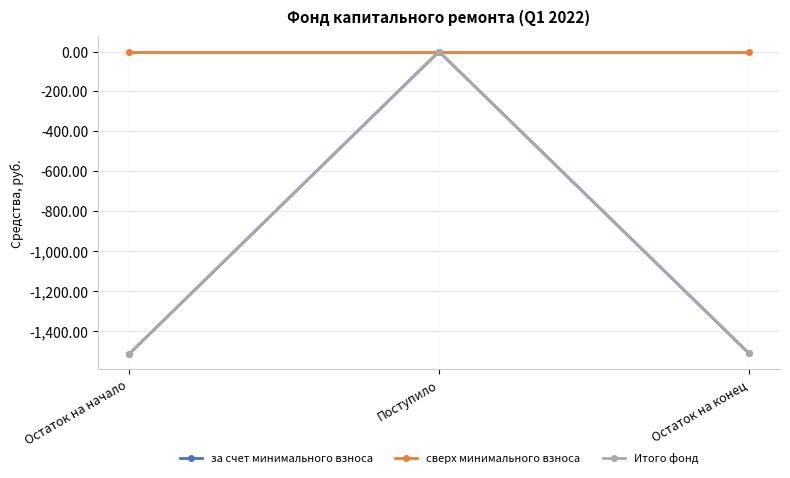

What is the spread (max minus min) of values at Остаток на начало?

1516.6